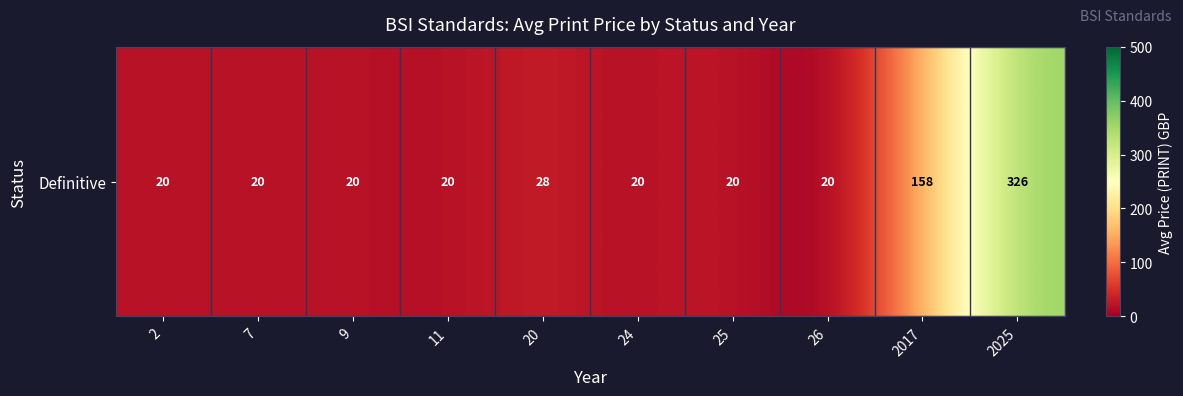

Between 26 and 2025, which is larger?

2025